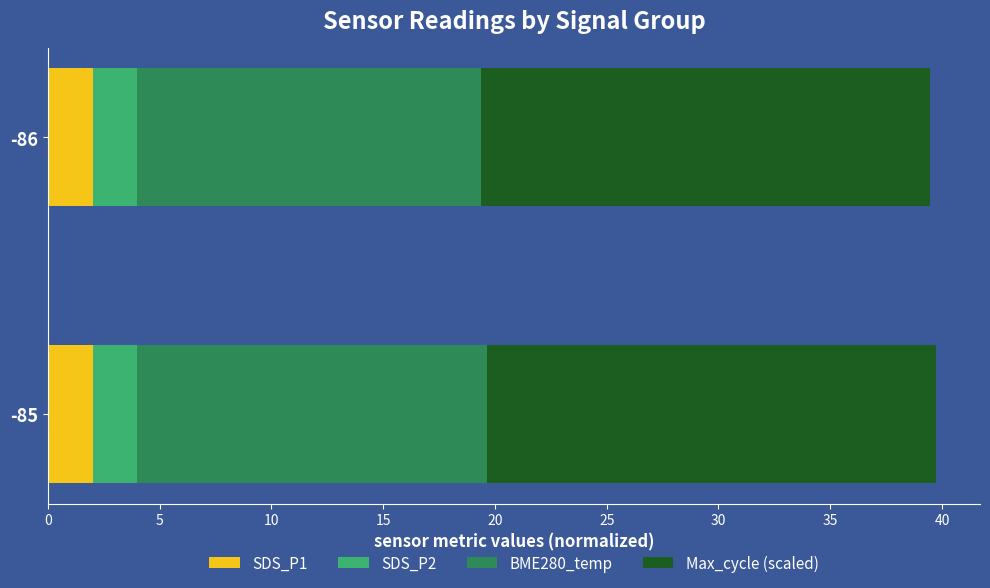

What is the maximum value for SDS_P1?

2.0